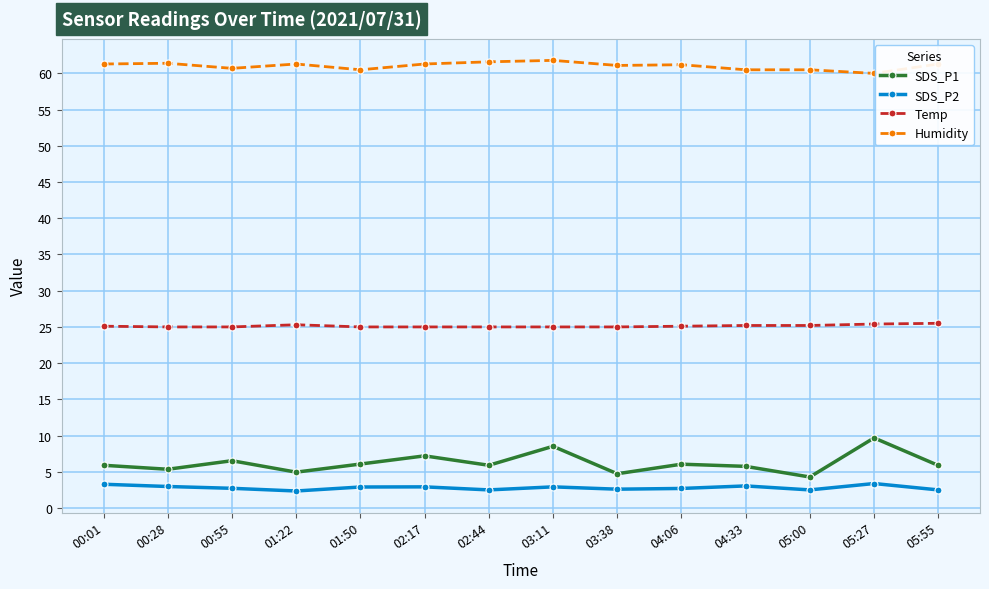

At how many categories does at least one series exceed 22?

14